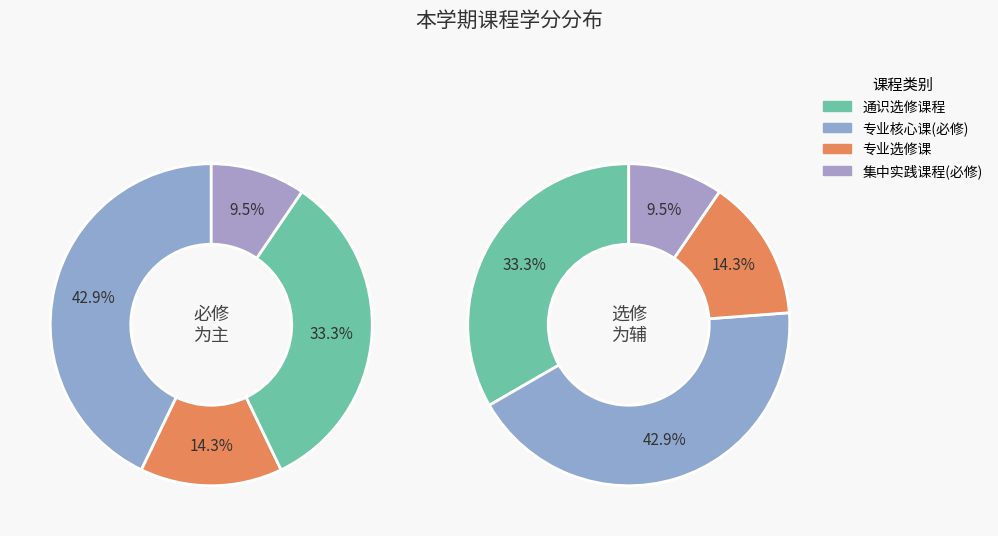

How many segments does this pie chart have?

4